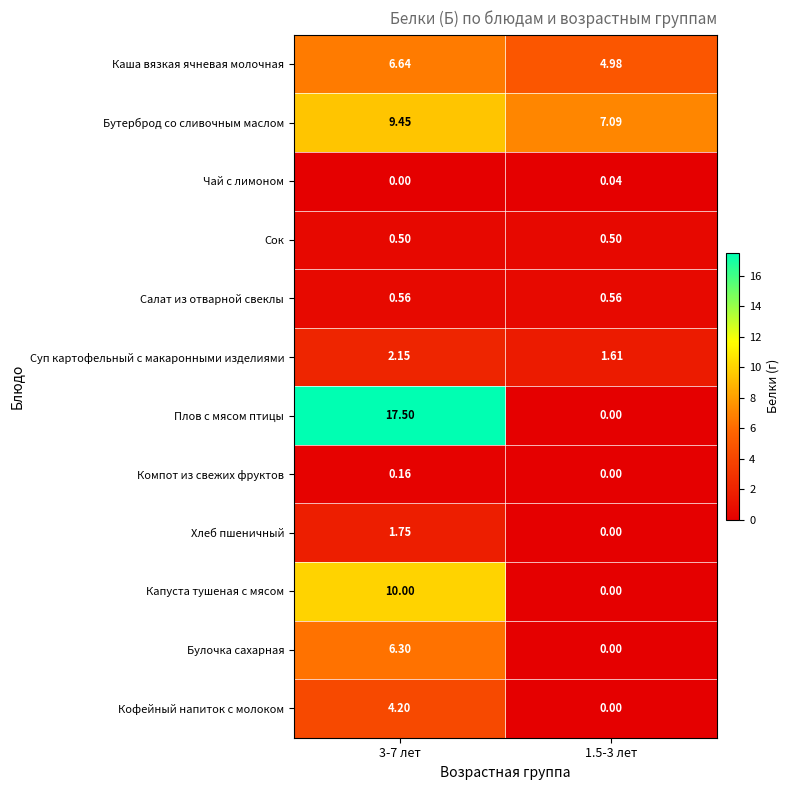

Which series has the widest spread of values?

Плов с мясом птицы